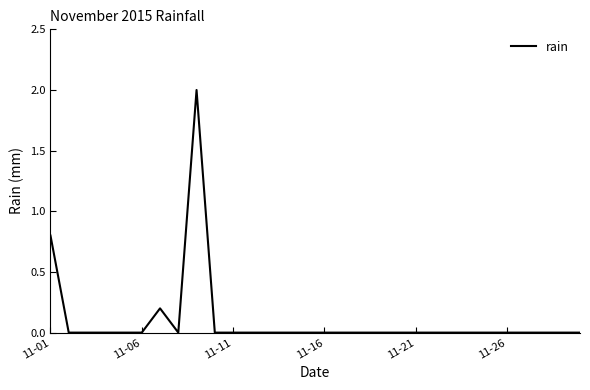

What is the maximum value shown in the chart?

2.0